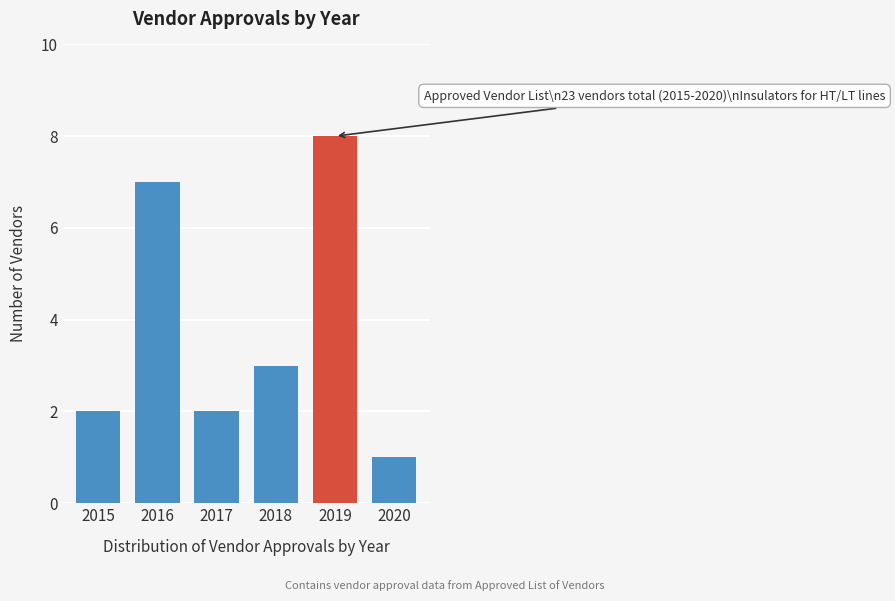

Reading left to right, what are all the values shown in this chart?

2	7	2	3	8	1